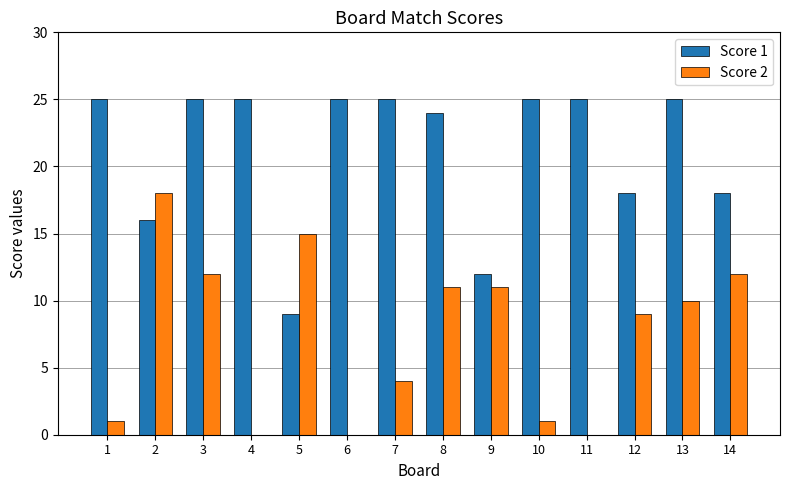

Reading left to right, extract all data points from this chart.

Score 1: 1=25	2=16	3=25	4=25	5=9	6=25	7=25	8=24	9=12	10=25	11=25	12=18	13=25	14=18
Score 2: 1=1	2=18	3=12	4=0	5=15	6=0	7=4	8=11	9=11	10=1	11=0	12=9	13=10	14=12